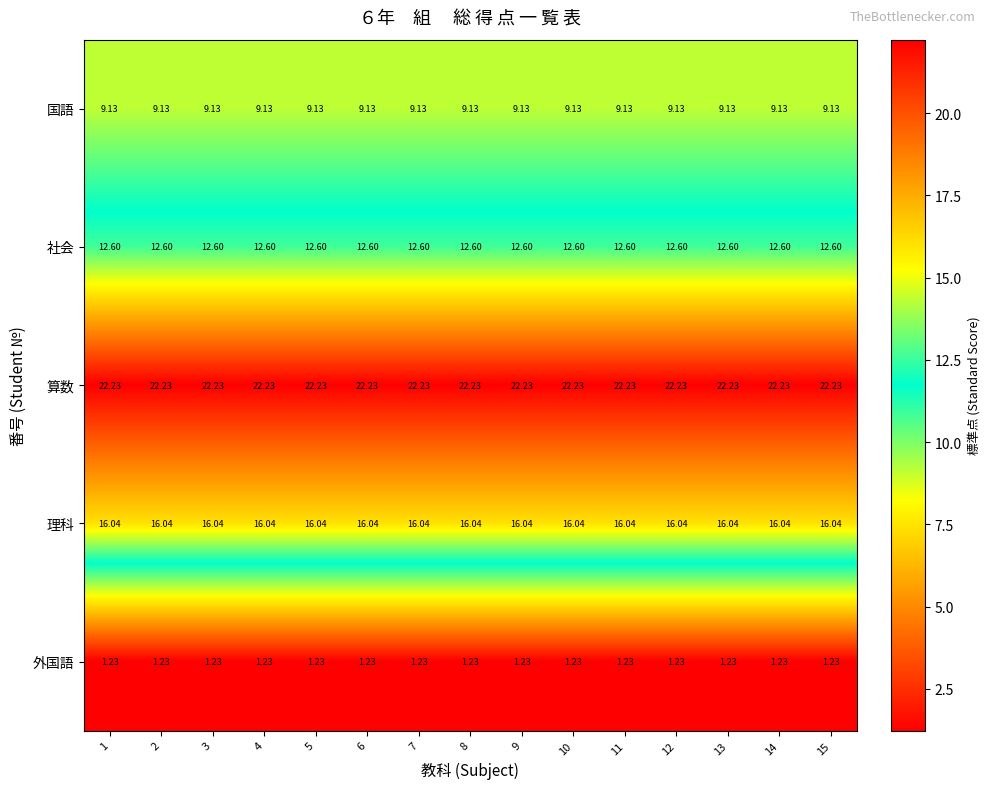

Rank the series by their average value, from highest to lowest.

算数, 理科, 社会, 国語, 外国語